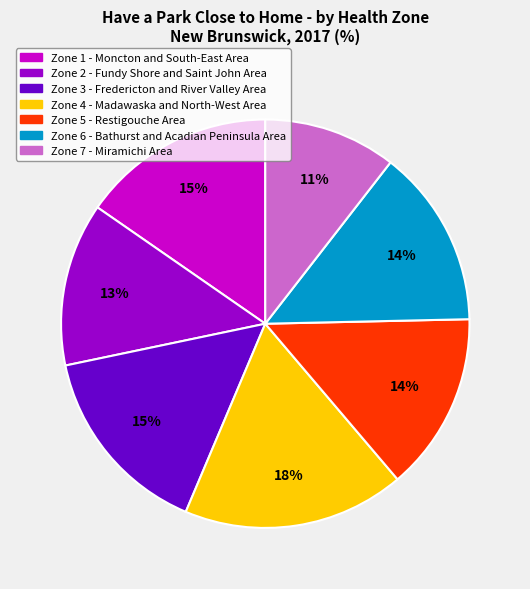

To the nearest percent, what is the difference between the Zone 2 - Fundy Shore and Saint John Area and Zone 4 - Madawaska and North-West Area slice percentages?

5%